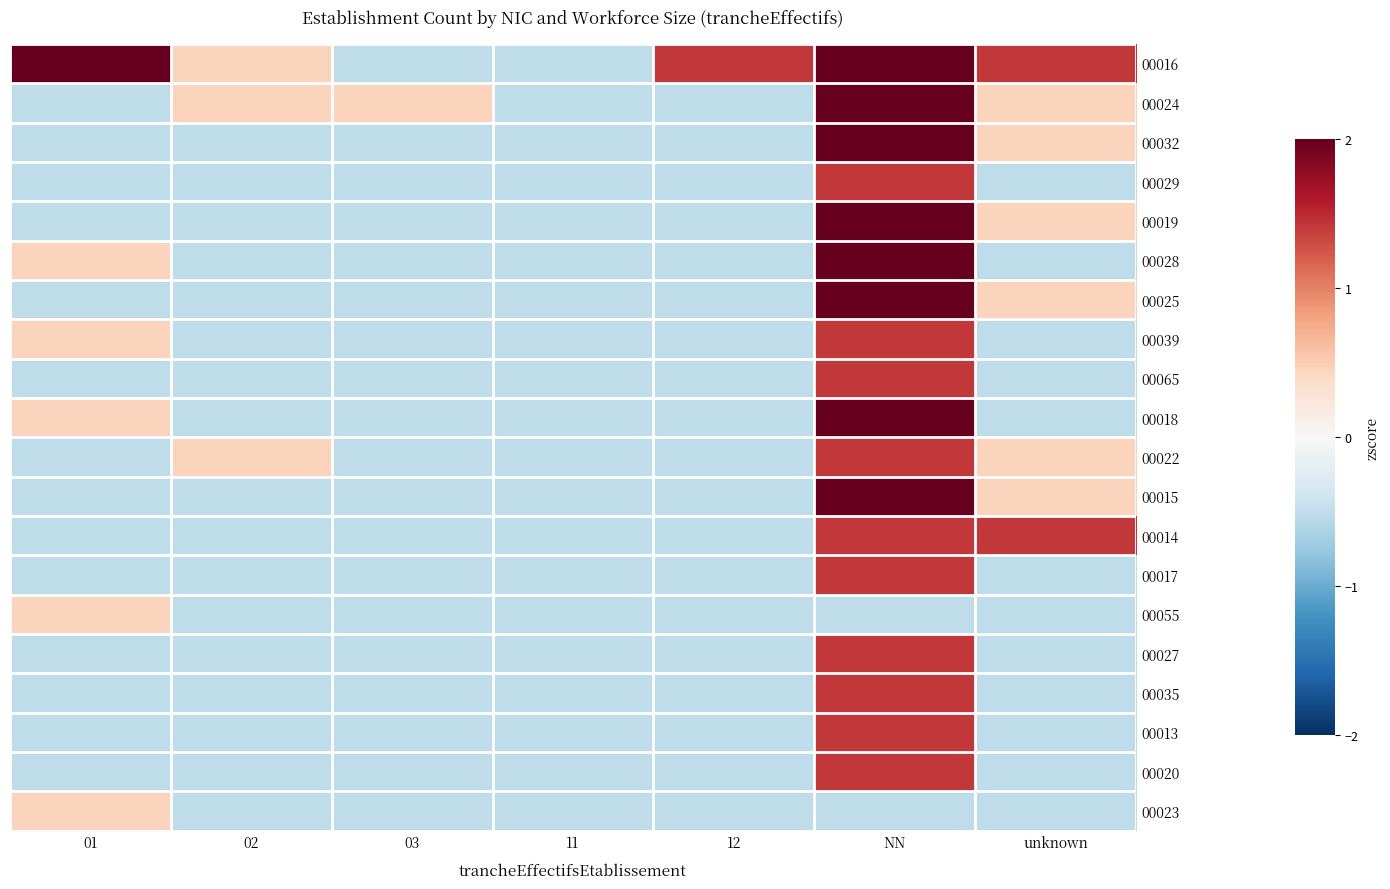

Which series has the largest range (max minus min)?

00016